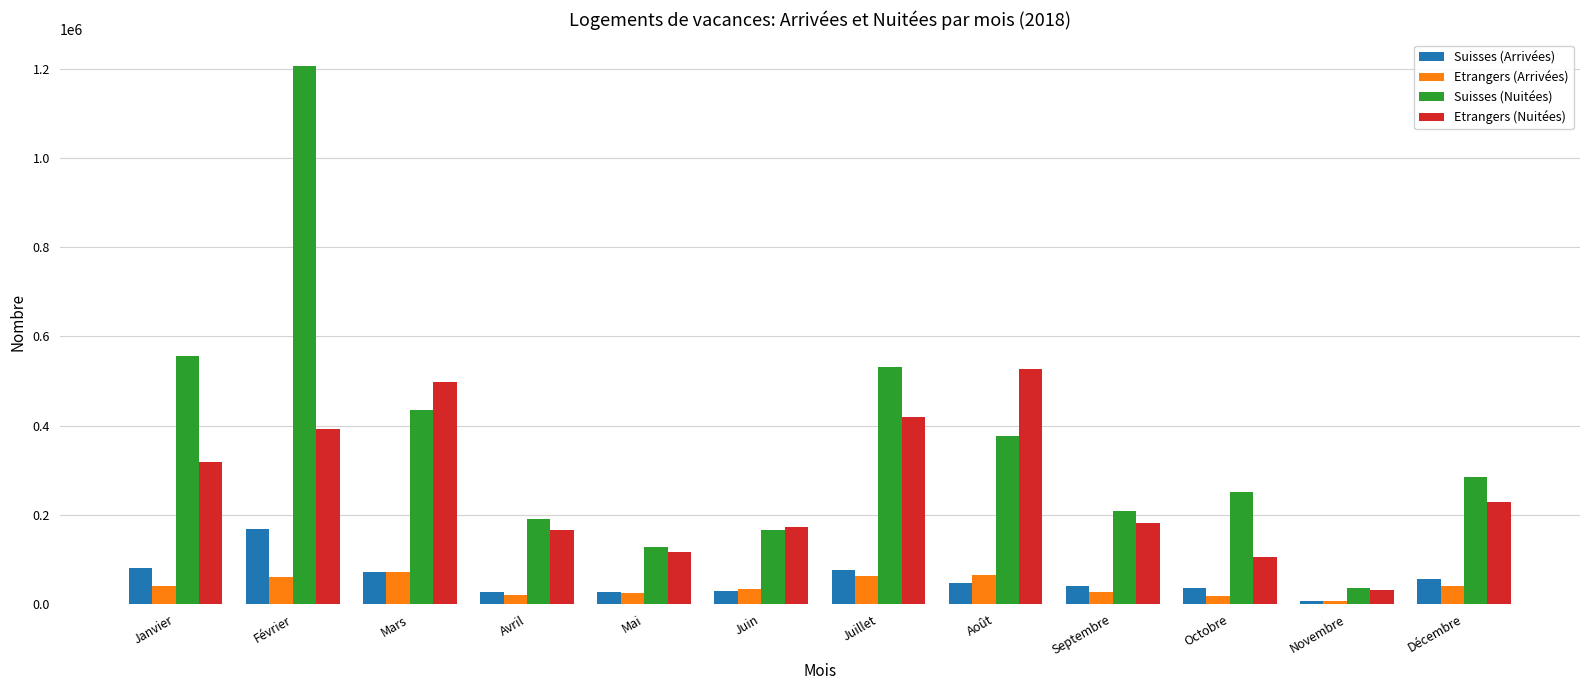

How many bars are there in total?

48